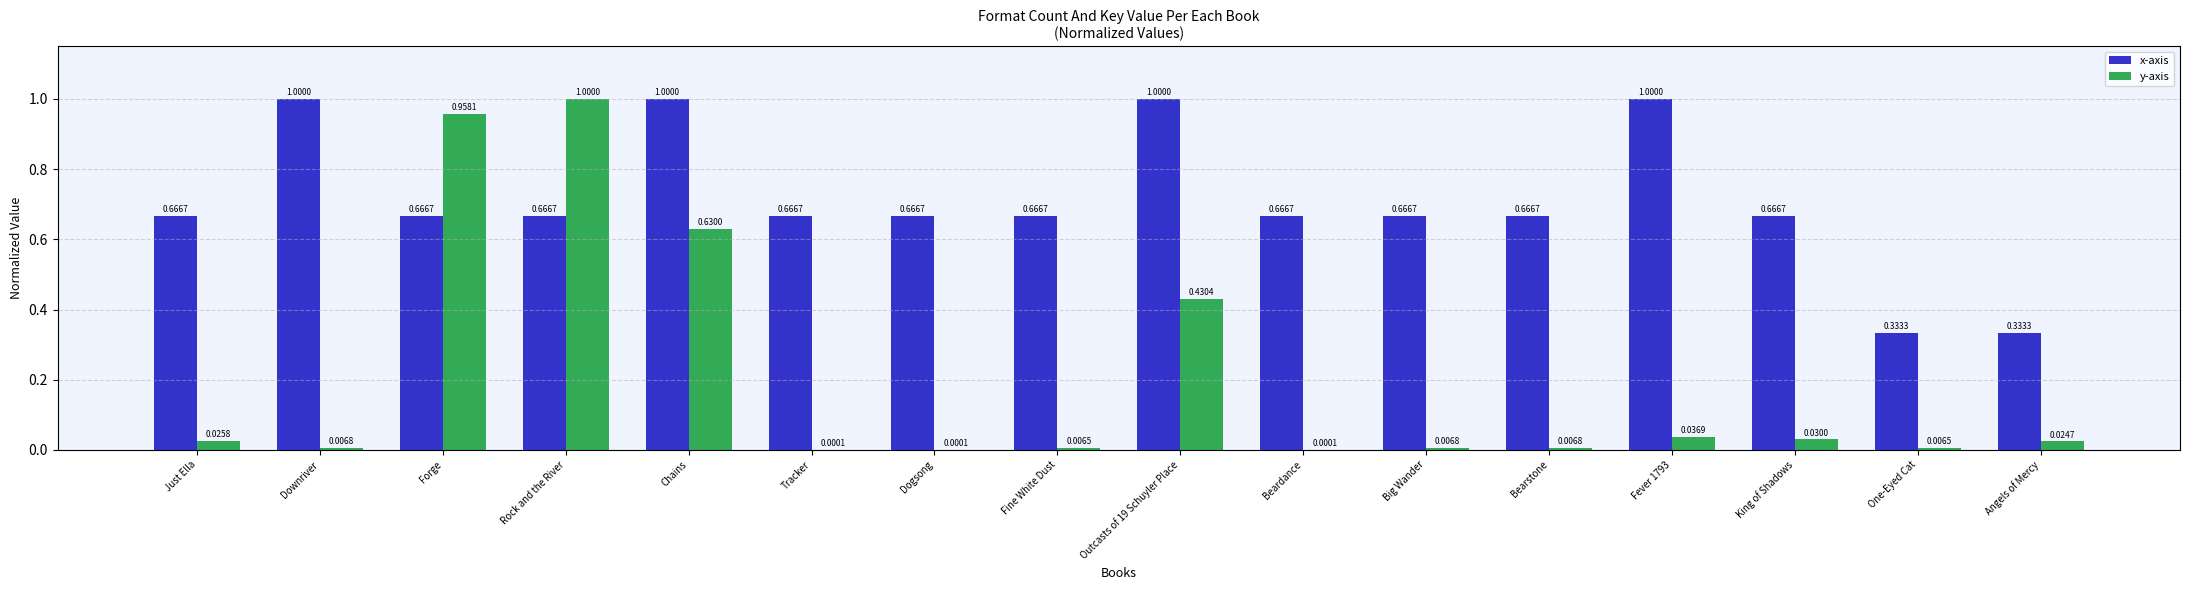

True or false: x-axis has a value of 0.5 at Outcasts of 19 Schuyler Place.

False